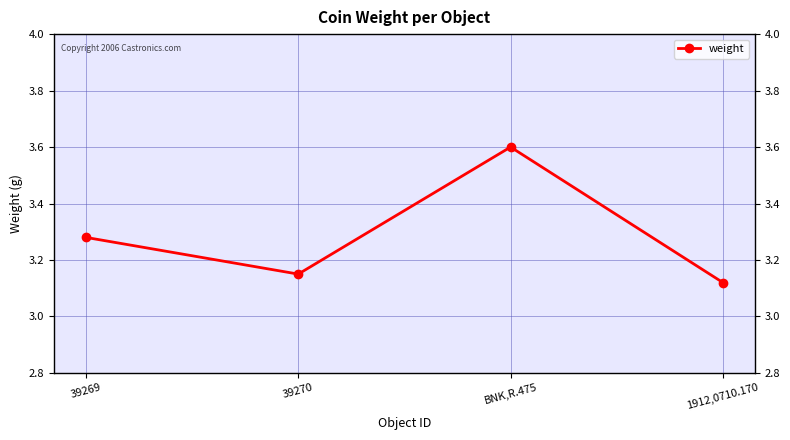

What is the label of the 4th point from the left?

1912,0710.170